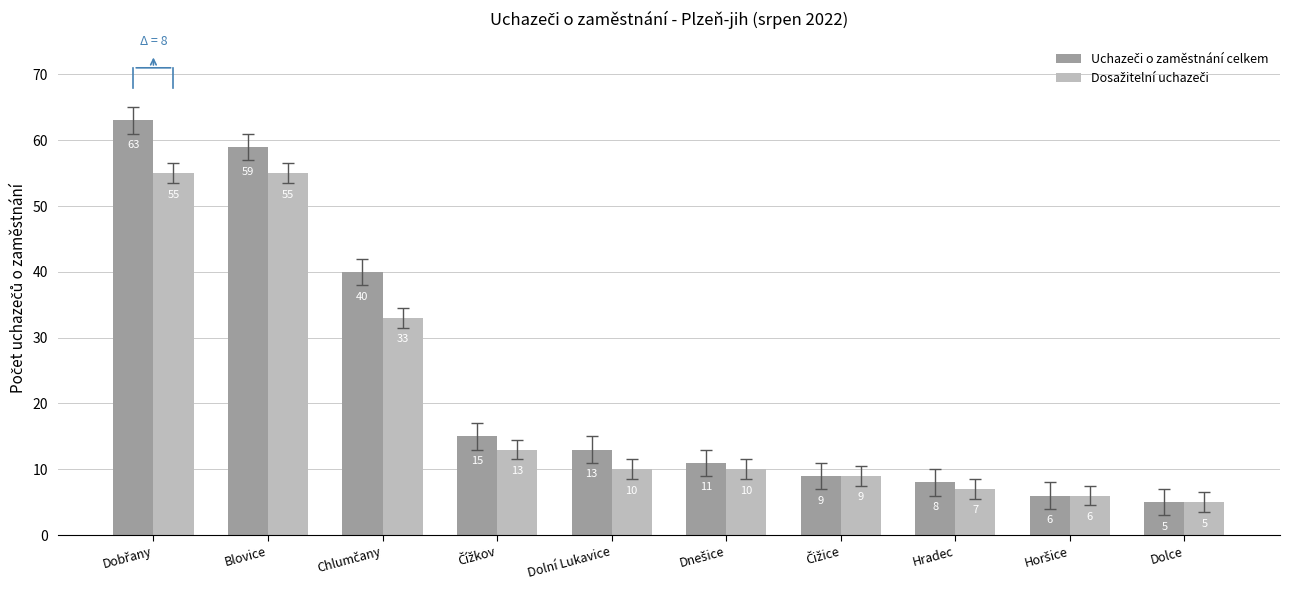

What is the total value across all series at Blovice?

114